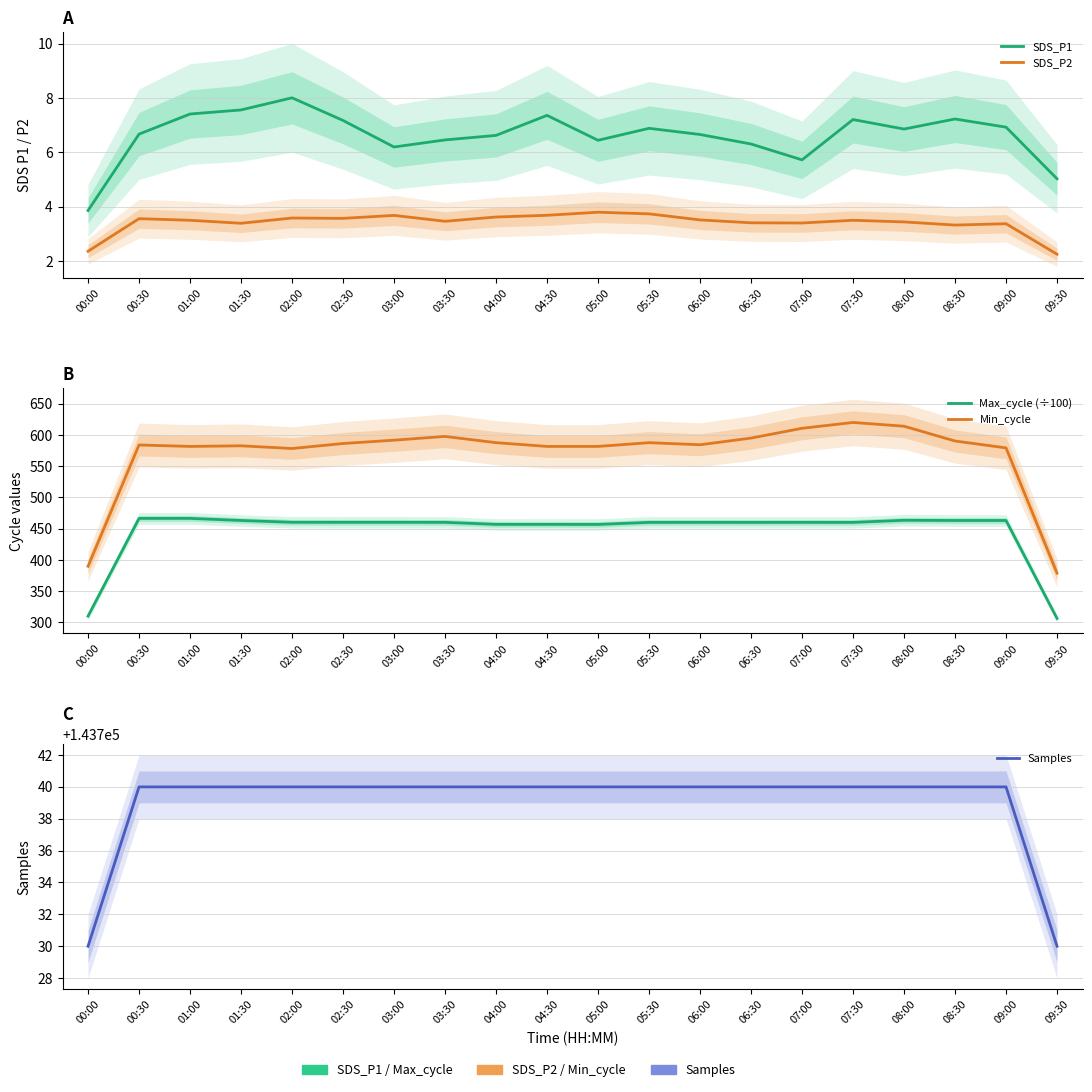

Reading left to right, extract all data points from this chart.

SDS_P1: 3.9	6.7	7.4	7.6	8.0	7.2	6.2	6.5	6.6	7.4	6.4	6.9	6.7	6.3	5.7	7.2	6.9	7.2	6.9	5.0
SDS_P2: 2.4	3.6	3.5	3.4	3.6	3.6	3.7	3.5	3.6	3.7	3.8	3.7	3.5	3.4	3.4	3.5	3.4	3.3	3.4	2.2
Max_cycle (÷100): 310.1	466.5	466.5	463.2	460.3	460.3	460.3	460.2	457.0	456.9	456.9	460.1	460.2	460.1	460.2	460.1	463.5	463.2	463.2	306.4
Min_cycle: 390.0	584.0	581.7	582.7	578.3	586.3	591.7	597.7	587.7	581.7	581.7	587.7	584.3	595.0	610.7	620.0	614.0	590.3	579.3	379.0
Samples: 143730.0	143740.0	143740.0	143740.0	143740.0	143740.0	143740.0	143740.0	143740.0	143740.0	143740.0	143740.0	143740.0	143740.0	143740.0	143740.0	143740.0	143740.0	143740.0	143730.0